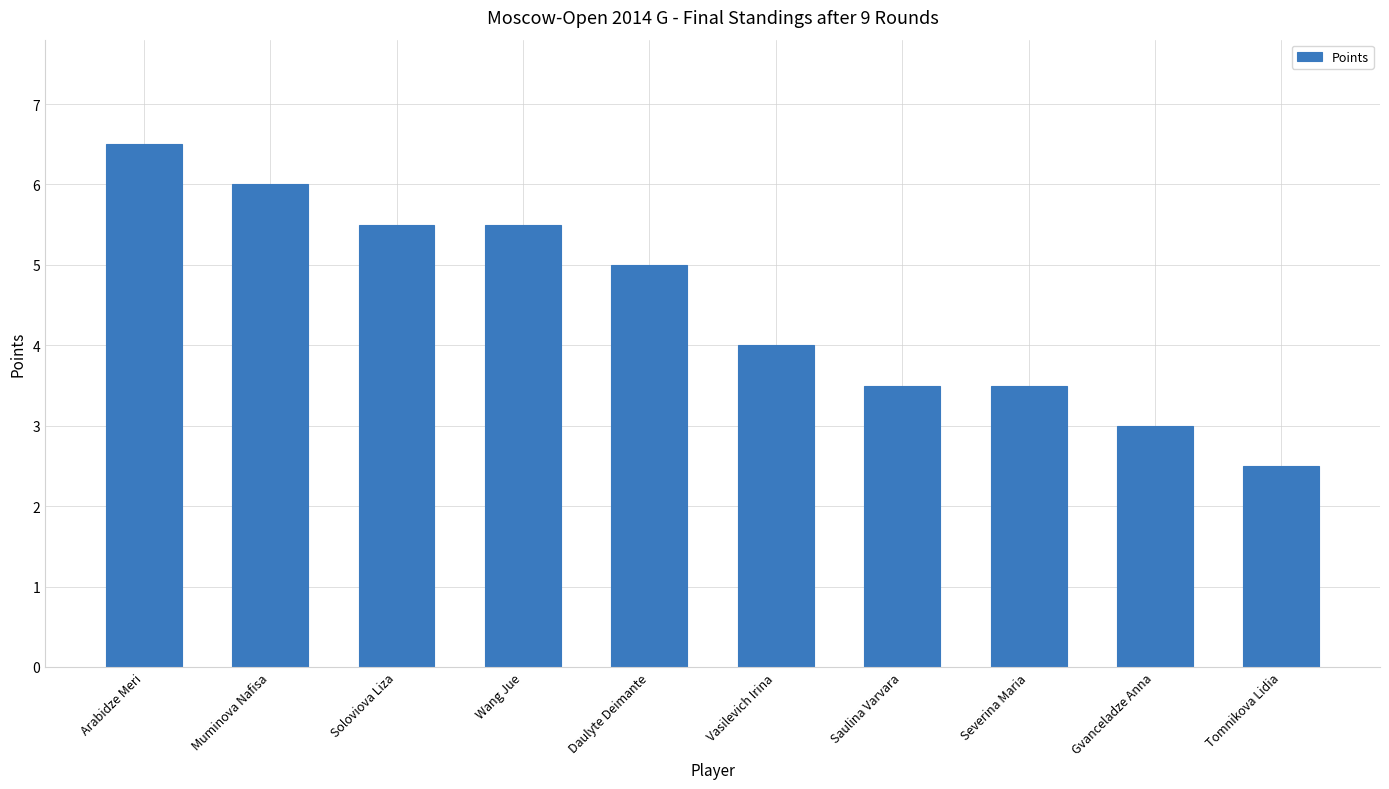

What is the label of the 7th bar from the right?

Wang Jue